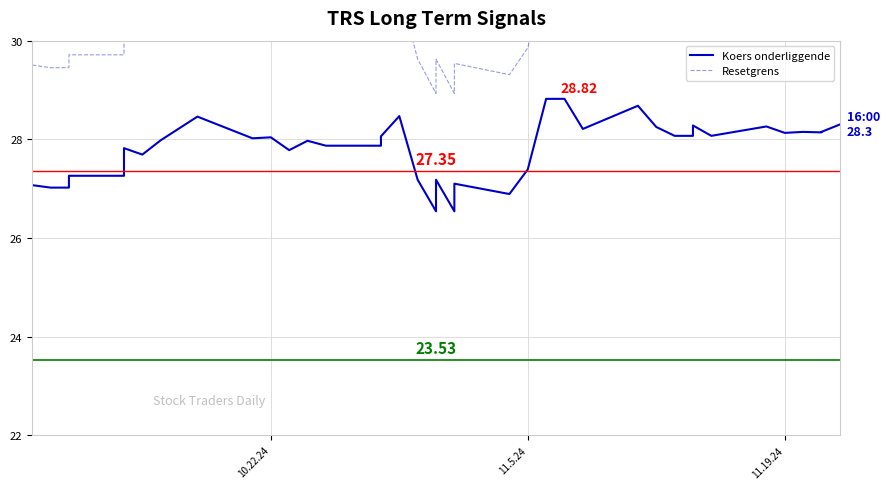

True or false: Koers onderliggende and Resetgrens cross at least once.

False